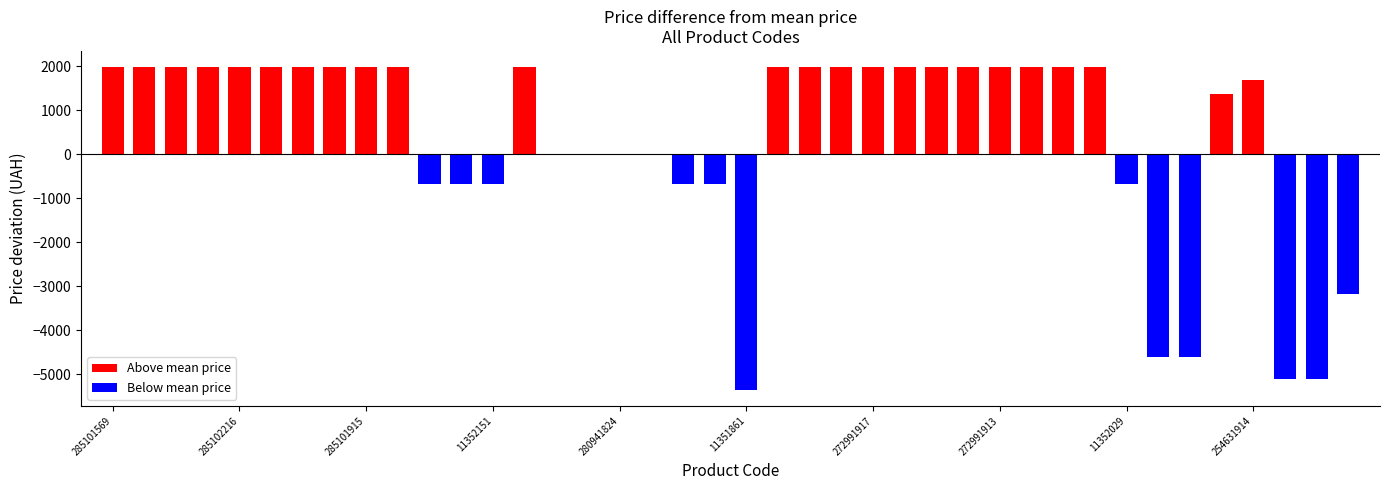

Reading left to right, transcribe all the data shown in this chart.

Above mean price: 1976.7	1976.7	1976.7	1976.7	1976.7	1976.7	1976.7	1976.7	1976.7	1976.7	0.0	0.0	0.0	1976.7	0.0	0.0	0.0	0.0	0.0	0.0	0.0	1976.7	1976.7	1976.7	1976.7	1976.7	1976.7	1976.7	1976.7	1976.7	1976.7	1976.7	0.0	0.0	0.0	1373.0	1676.3	0.0	0.0	0.0
Below mean price: 0.0	0.0	0.0	0.0	0.0	0.0	0.0	0.0	0.0	0.0	-685.3	-685.3	-685.3	0.0	0.0	0.0	0.0	0.0	-685.3	-685.3	-5347.7	0.0	0.0	0.0	0.0	0.0	0.0	0.0	0.0	0.0	0.0	0.0	-685.3	-4607.3	-4607.3	0.0	0.0	-5093.4	-5093.4	-3163.3